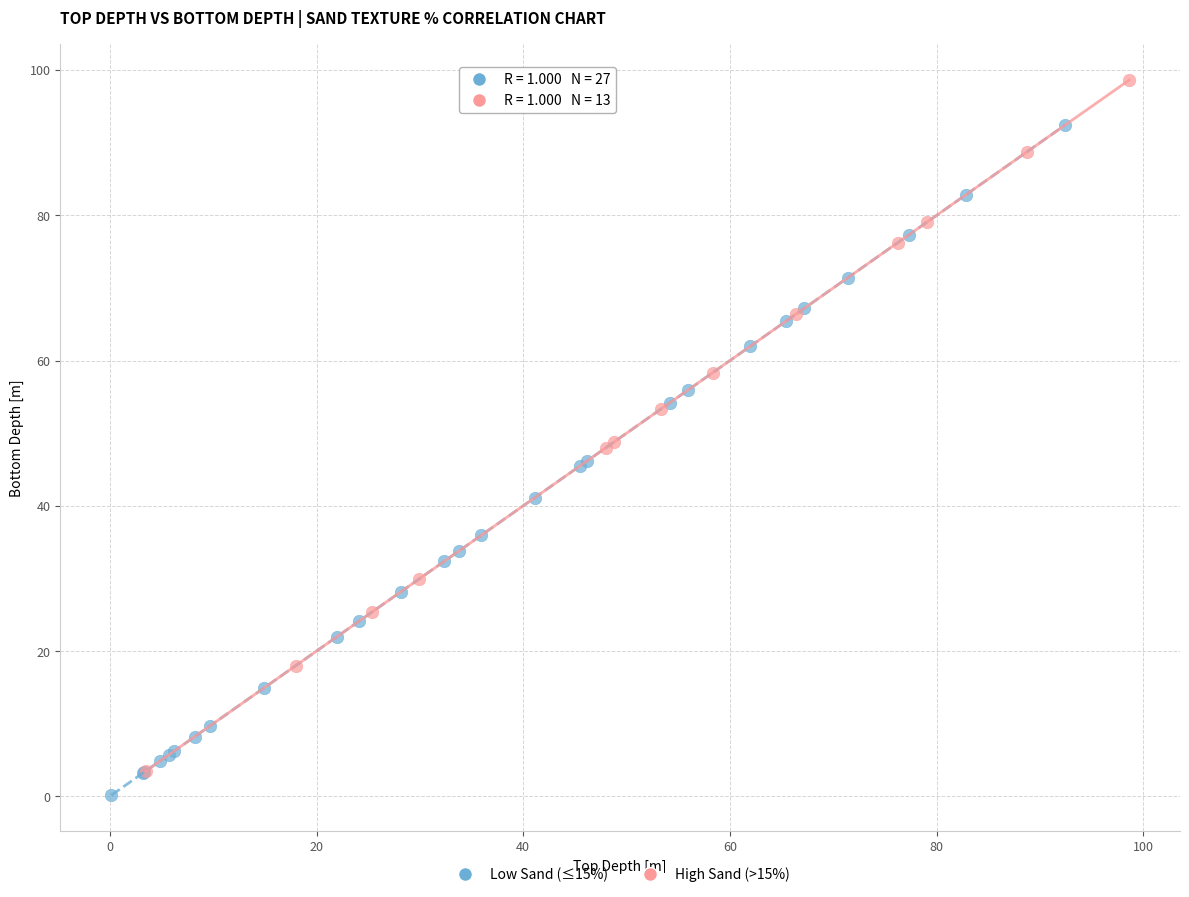

Which series contains the highest Y value?

High Sand (>15%)